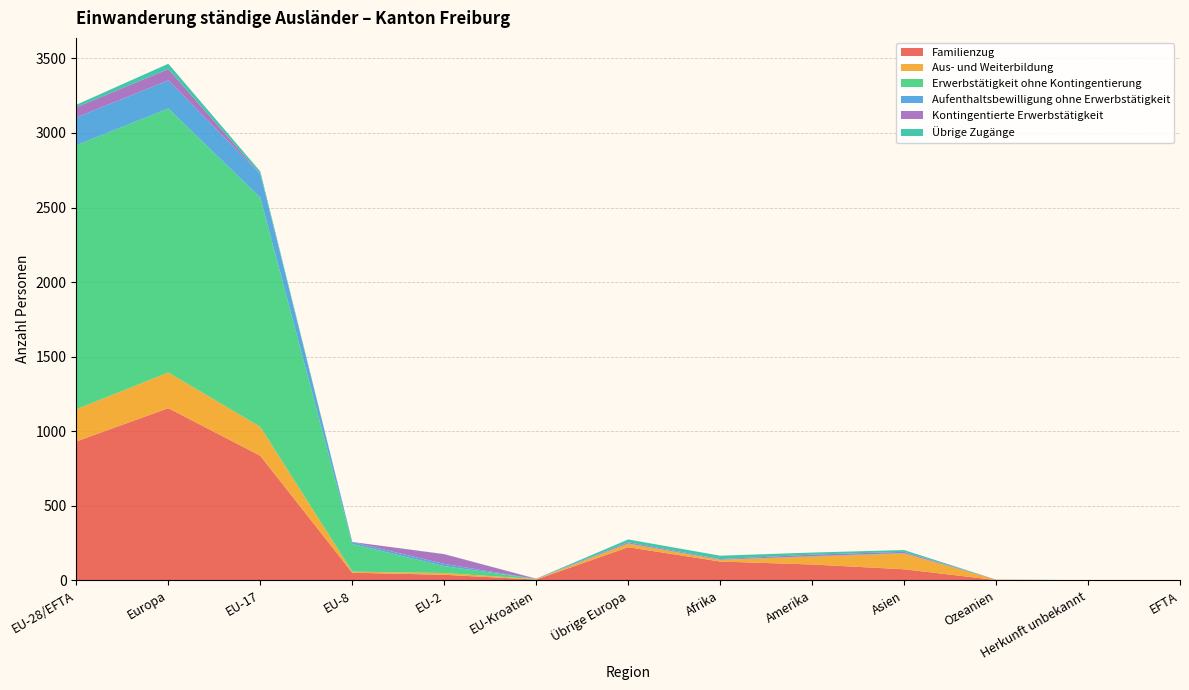

Reading right to left, list all the values displayed in this chart.

Familienzug: EFTA=0	Herkunft unbekannt=1	Ozeanien=3	Asien=75	Amerika=107	Afrika=127	Übrige Europa=223	EU-Kroatien=6	EU-2=38	EU-8=52	EU-17=836	Europa=1155	EU-28/EFTA=932
Aus- und Weiterbildung: EFTA=0	Herkunft unbekannt=0	Ozeanien=2	Asien=106	Amerika=53	Afrika=11	Übrige Europa=23	EU-Kroatien=3	EU-2=12	EU-8=7	EU-17=194	Europa=239	EU-28/EFTA=216
Erwerbstätigkeit ohne Kontingentierung: EFTA=0	Herkunft unbekannt=0	Ozeanien=0	Asien=0	Amerika=0	Afrika=0	Übrige Europa=0	EU-Kroatien=1	EU-2=46	EU-8=186	EU-17=1537	Europa=1770	EU-28/EFTA=1770
Aufenthaltsbewilligung ohne Erwerbstätigkeit: EFTA=0	Herkunft unbekannt=0	Ozeanien=0	Asien=3	Amerika=3	Afrika=1	Übrige Europa=3	EU-Kroatien=0	EU-2=15	EU-8=13	EU-17=158	Europa=189	EU-28/EFTA=186
Kontingentierte Erwerbstätigkeit: EFTA=0	Herkunft unbekannt=0	Ozeanien=1	Asien=8	Amerika=10	Afrika=4	Übrige Europa=7	EU-Kroatien=1	EU-2=65	EU-8=0	EU-17=2	Europa=75	EU-28/EFTA=68
Übrige Zugänge: EFTA=0	Herkunft unbekannt=1	Ozeanien=0	Asien=12	Amerika=14	Afrika=23	Übrige Europa=19	EU-Kroatien=1	EU-2=1	EU-8=0	EU-17=15	Europa=36	EU-28/EFTA=17